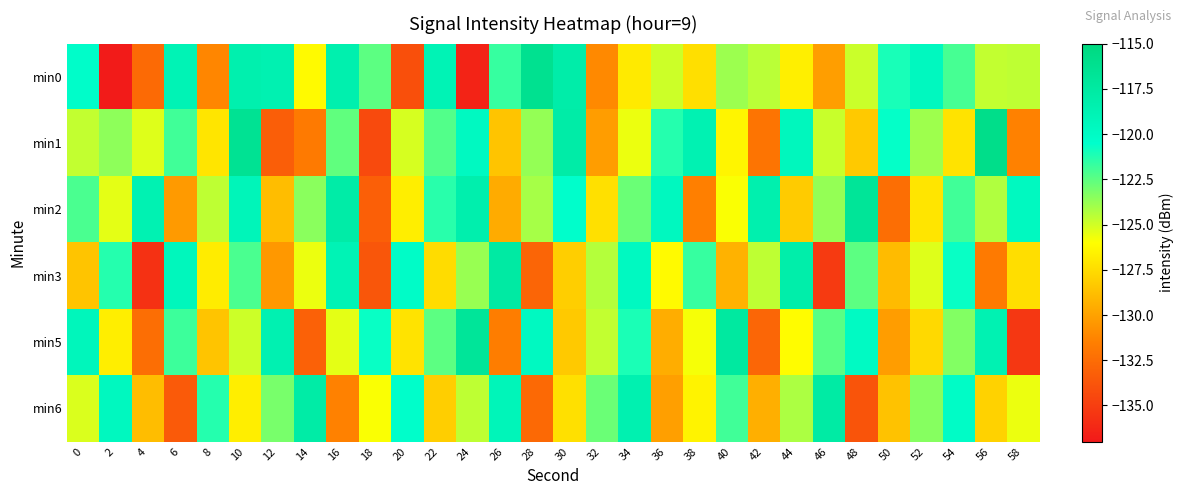

At which category does the chart reach its peak across all series?

56